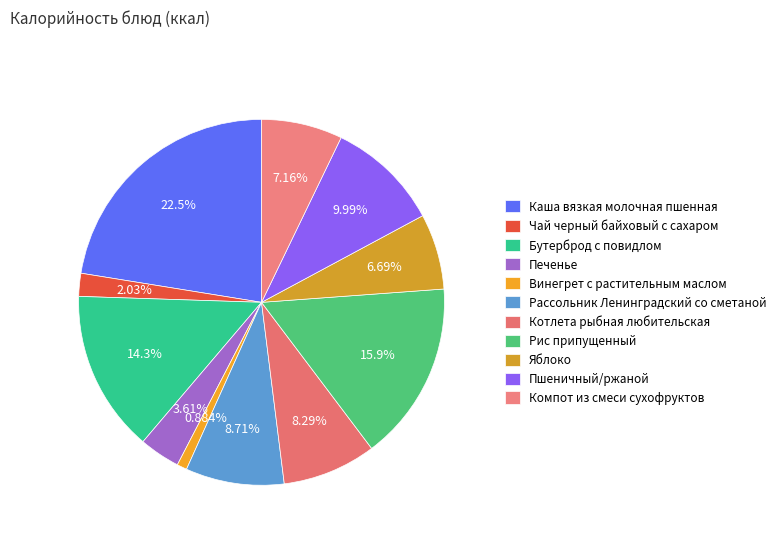

To the nearest percent, what percentage of the pie is Рис припущенный?

16%